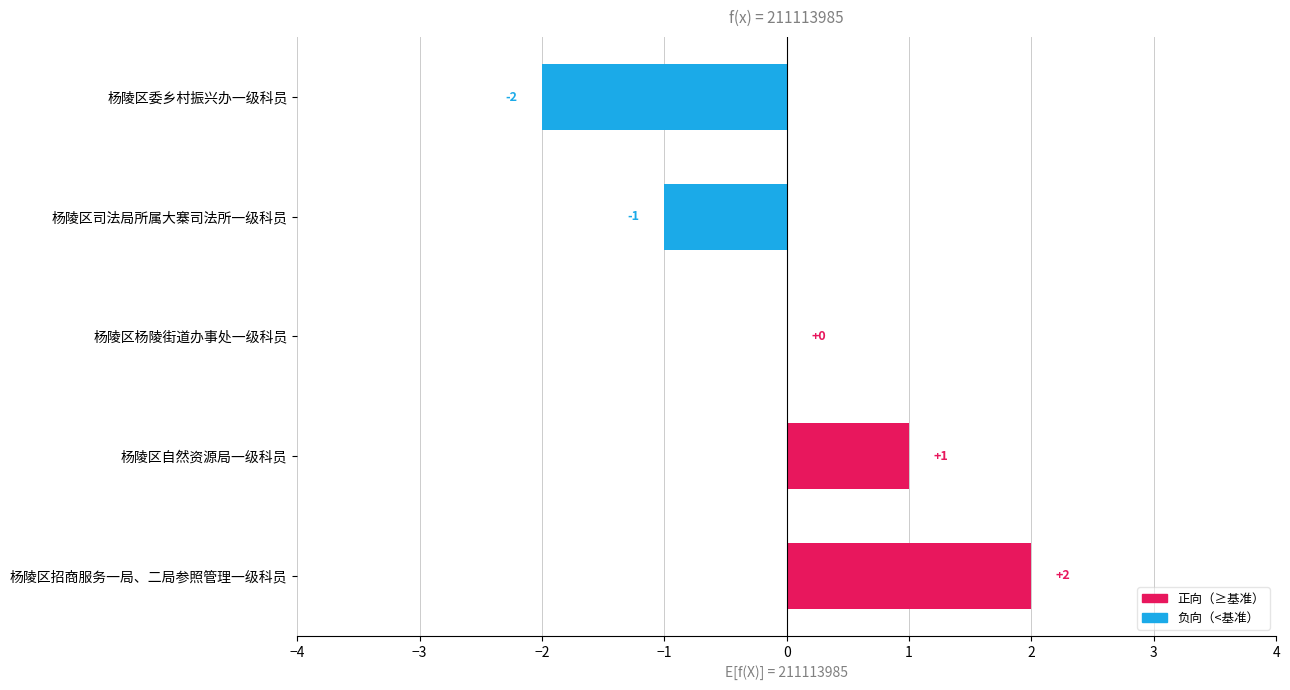

At which label is the value closest to 0?

杨陵区杨陵街道办事处一级科员